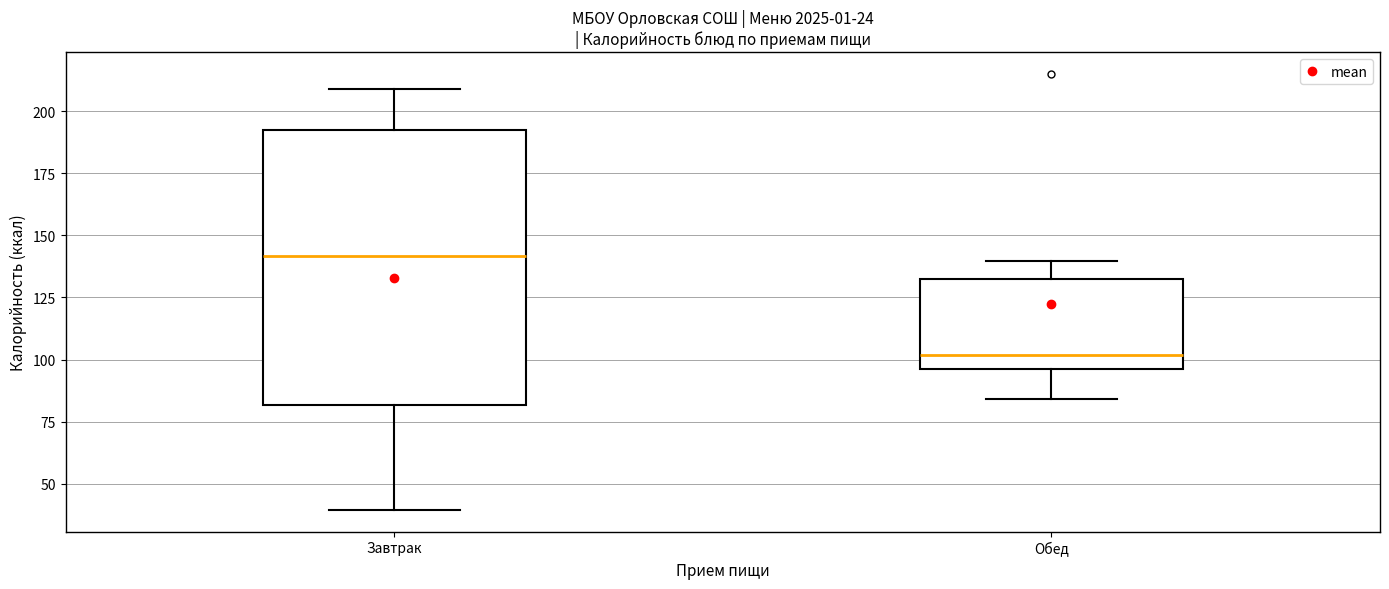

Which box has the highest median line?

Завтрак